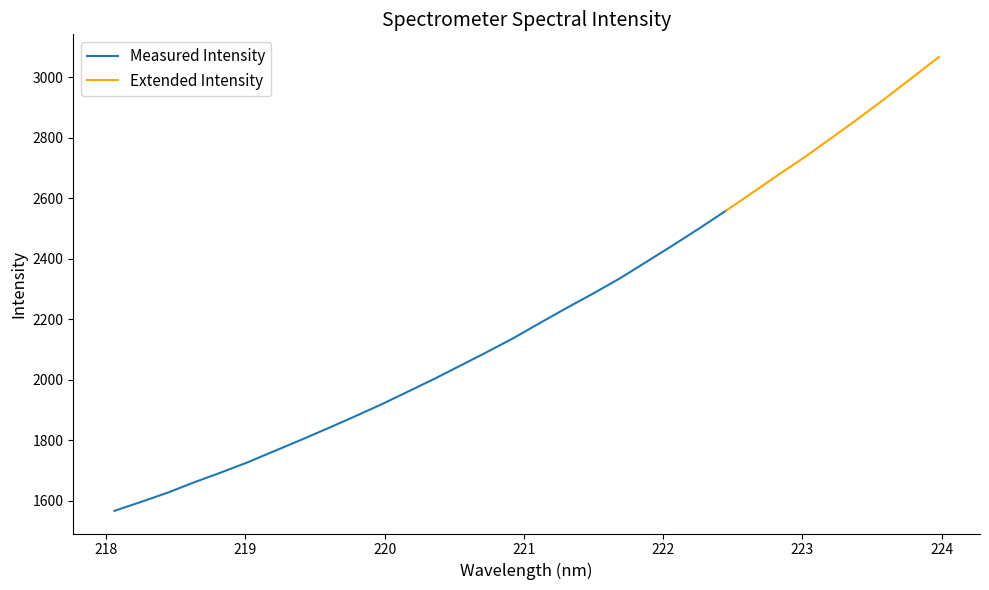

What is the maximum value for Measured Intensity?

2559.2